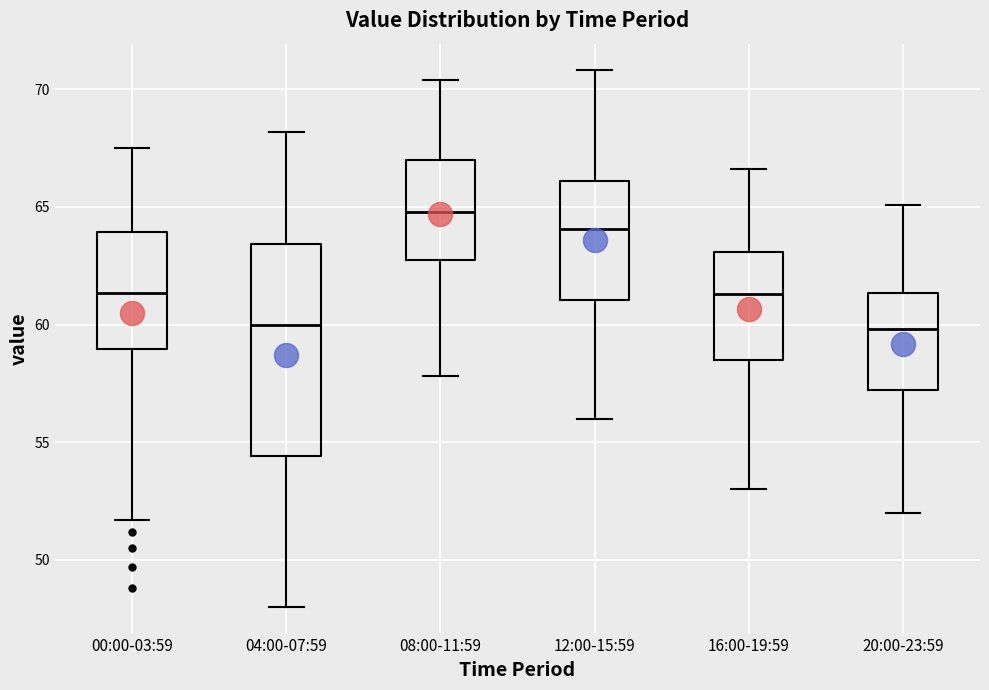

Where is the lower edge of the box for 08:00-11:59 on the y-axis? The values are not printed on the chart, so give them approximately, as read against the axis.

62.5